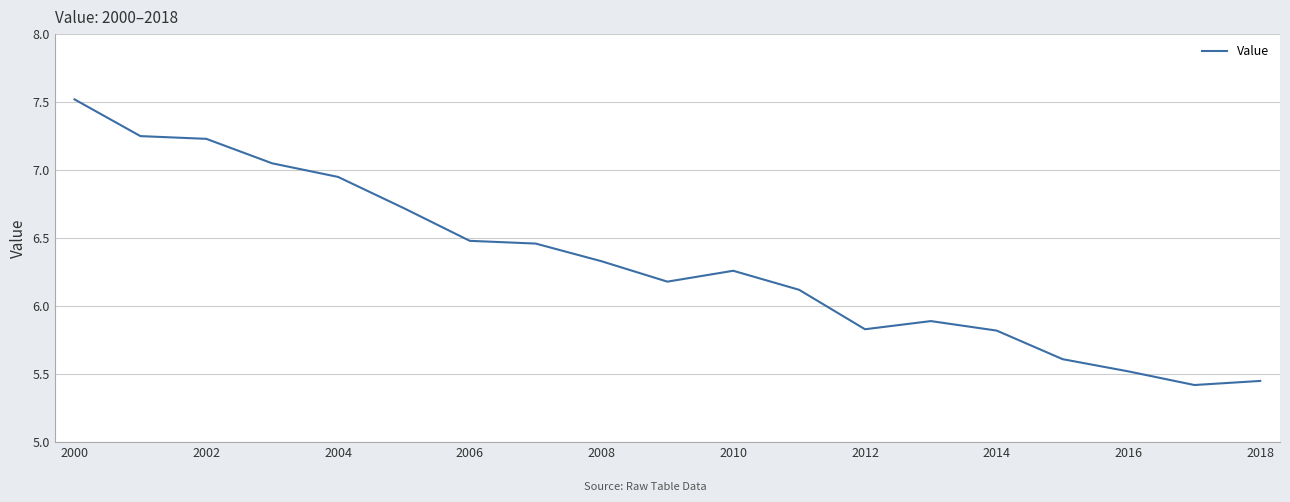

What is the maximum value shown in the chart?

7.5